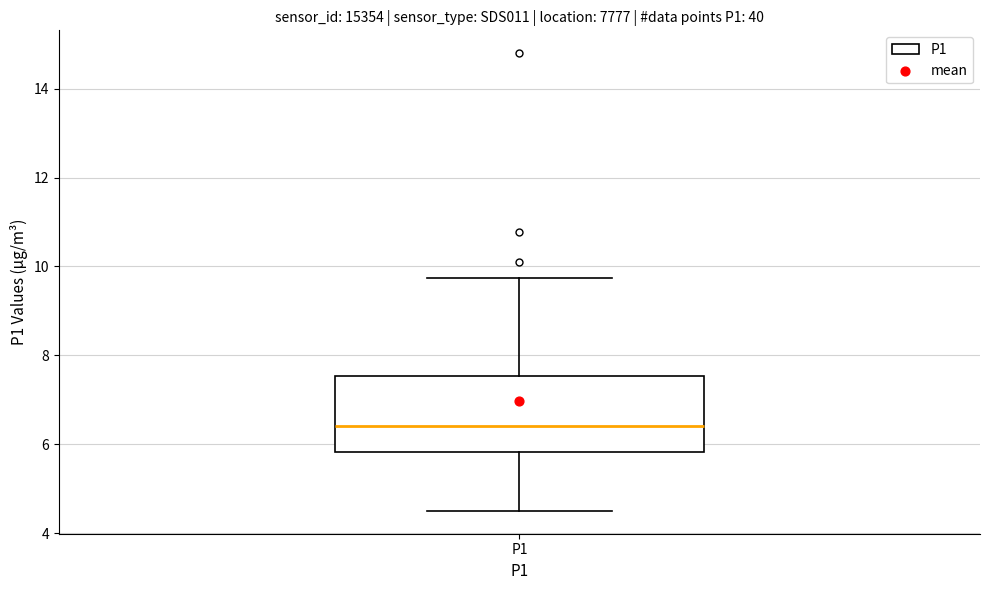

Read this box plot against the y-axis: the position of the median line, the range covered by the box, and the ends of both whiskers. The values are not printed on the chart, so give them approximately, as read against the axis.

median 6.4, box 5.8 to 7.6, whiskers 4.6 to 9.8